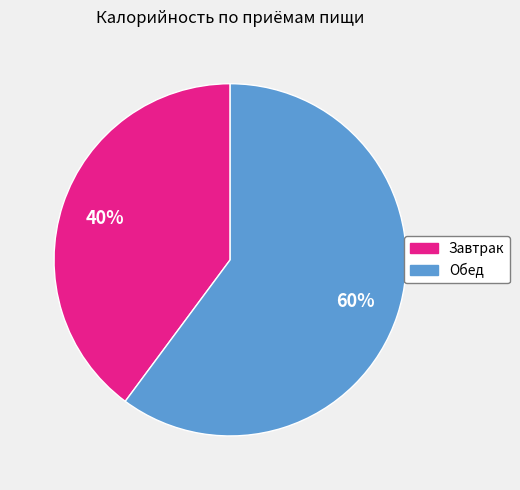

To the nearest percent, what portion does Завтрак represent?

40%